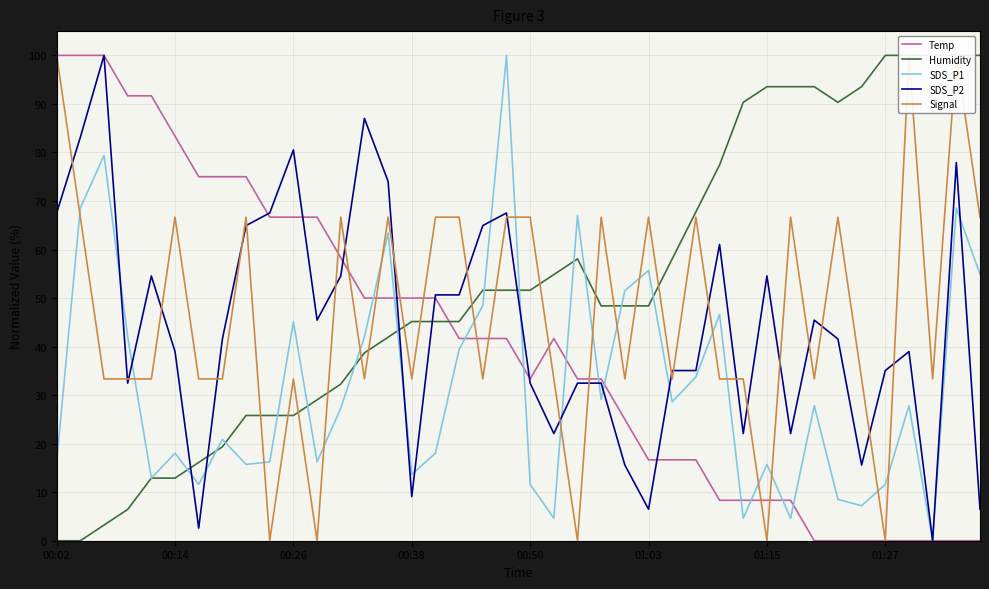

True or false: Temp has more than 2 interior local peaks.

False